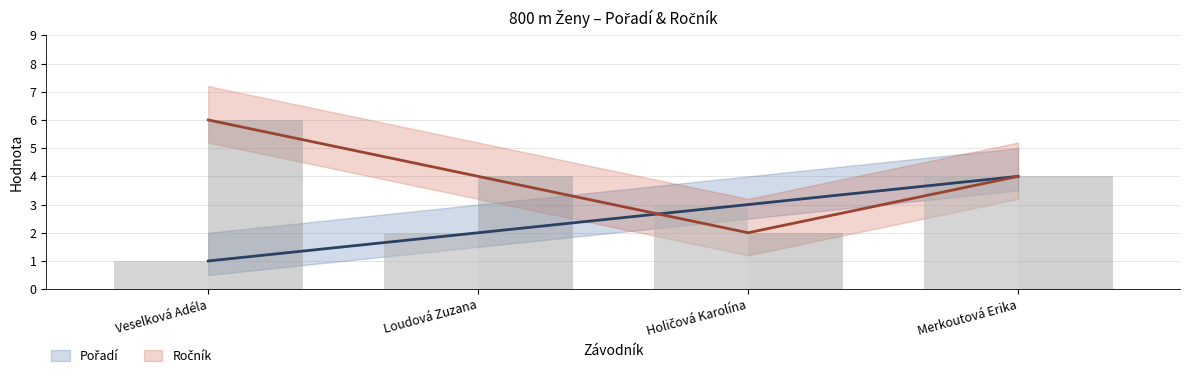

What is the total value across all series at Merkoutová Erika?

8